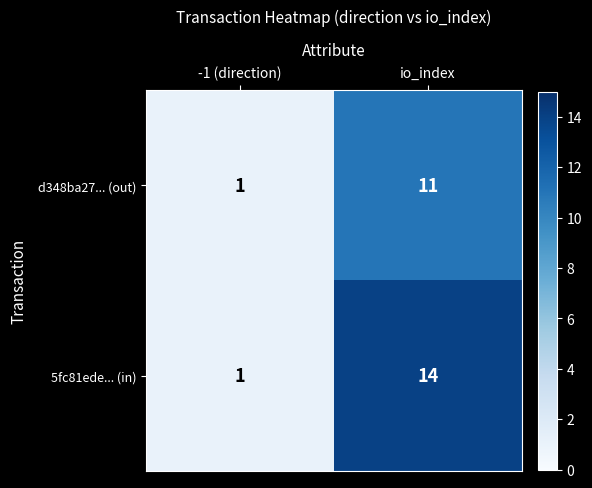

At which label does d348ba27... (out) reach its minimum?

-1 (direction)